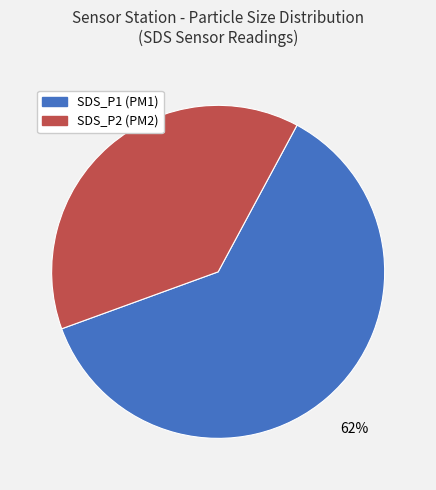

How many segments does this pie chart have?

2